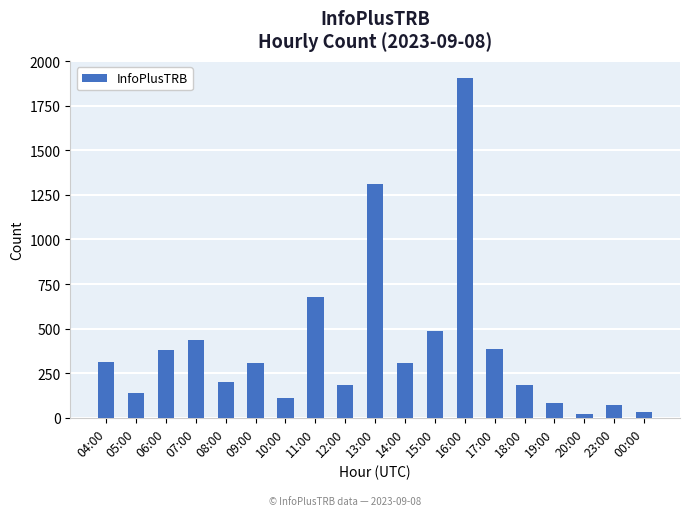

What is the label of the 10th bar from the left?

13:00